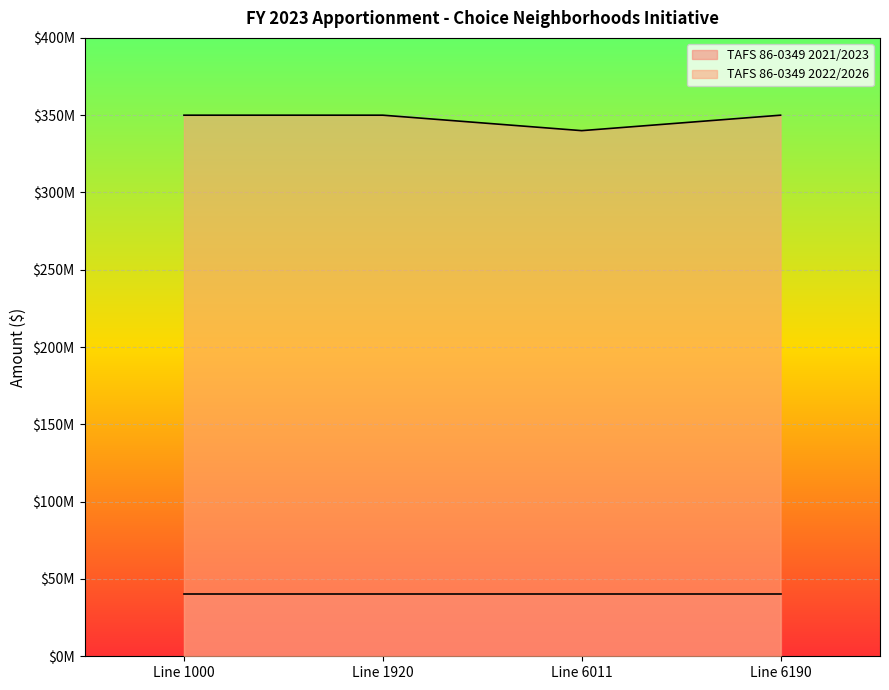

What are all the series names shown in the legend?

TAFS 86-0349 2021/2023, TAFS 86-0349 2022/2026